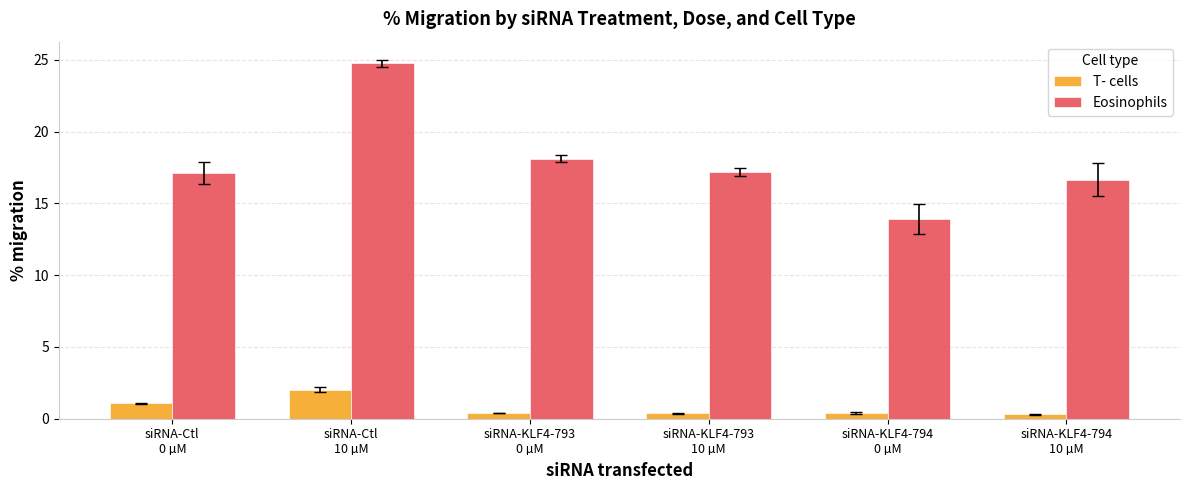

Which series has the largest range (max minus min)?

Eosinophils